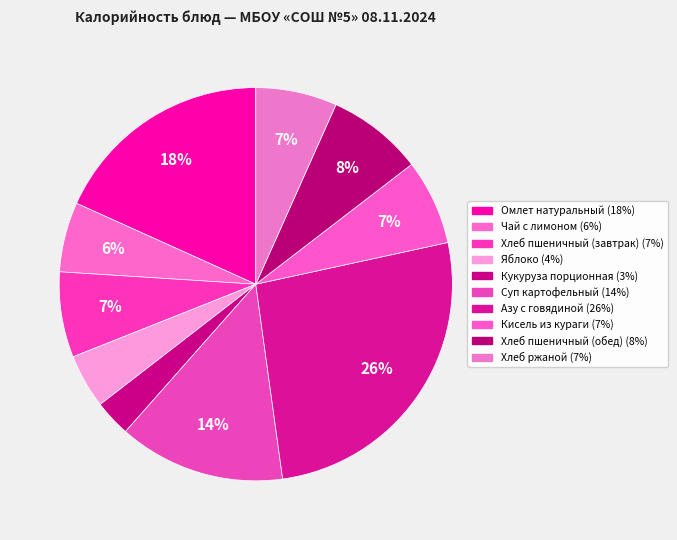

Does Кисель из кураги represent more than half of the total?

No